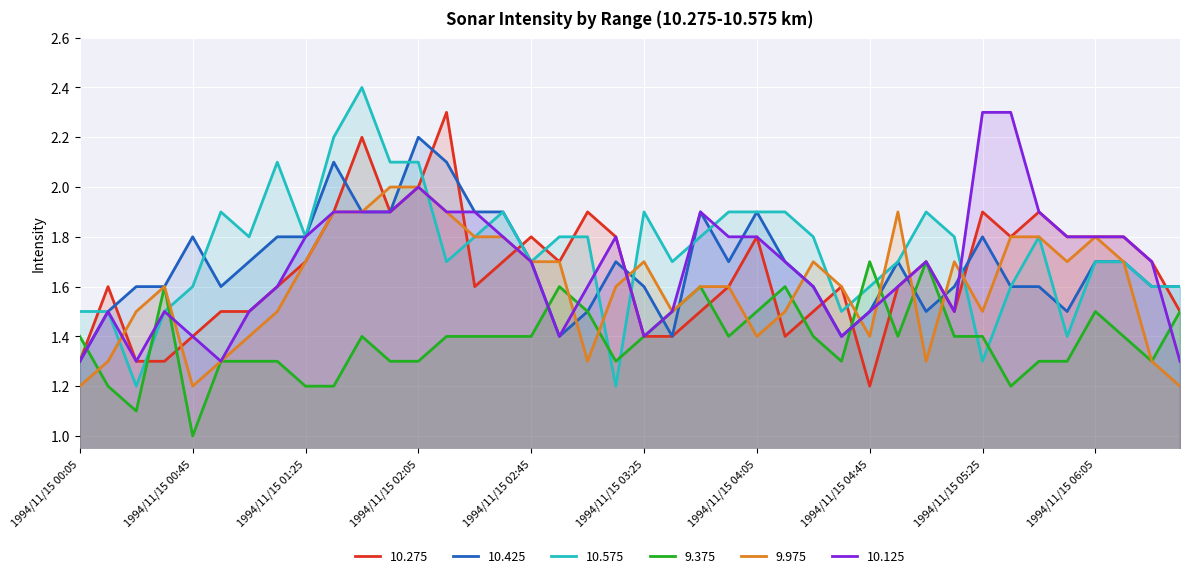

What is the label of the 28th point from the right?

1994/11/15 02:05